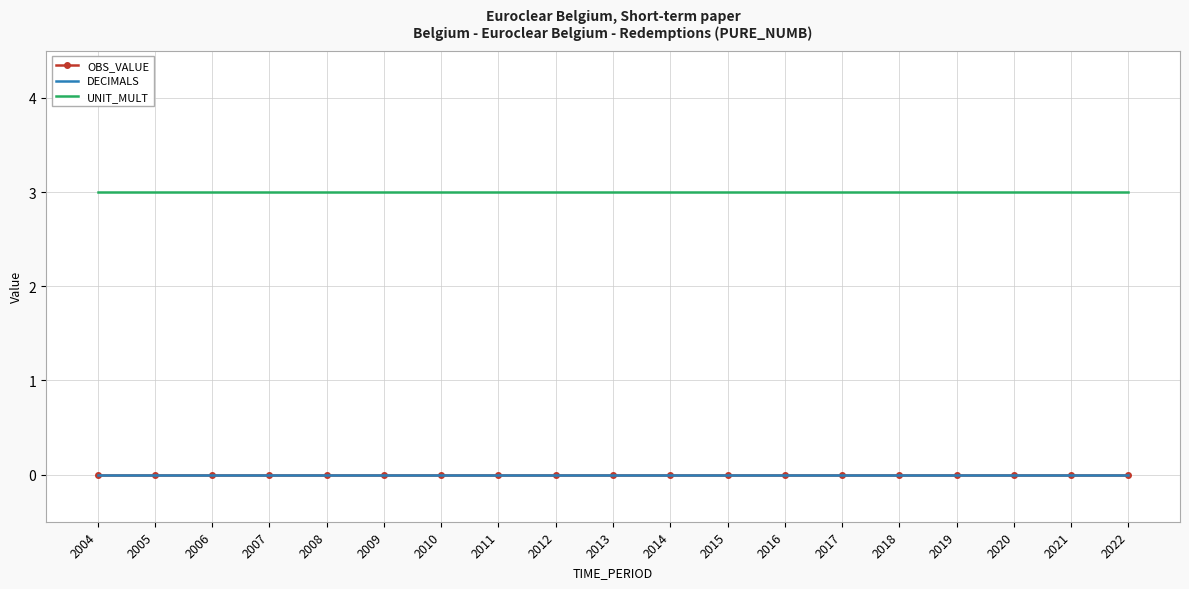

Does the chart have visible grid lines?

Yes